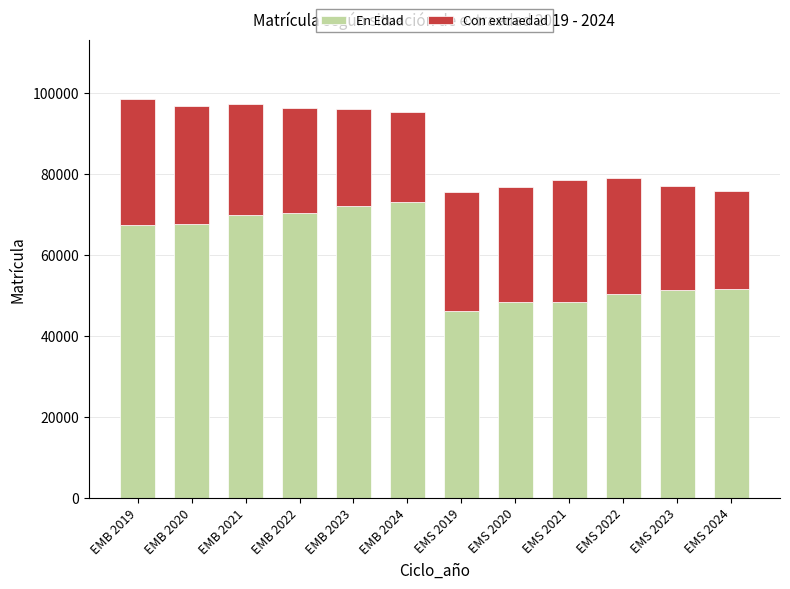

How many series are shown in this chart?

2